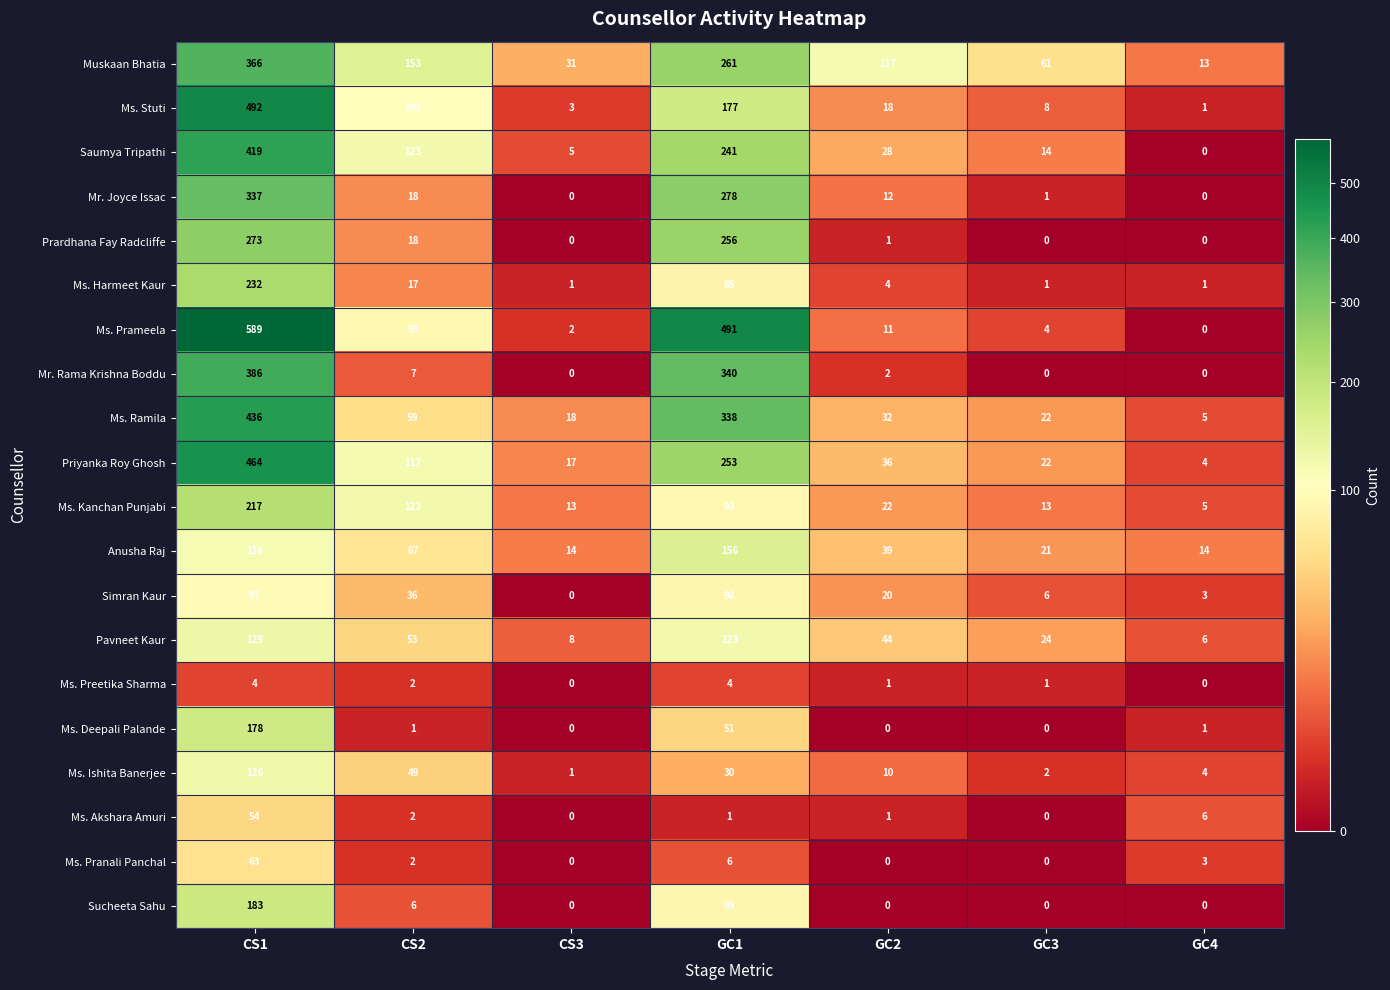

How many series are shown in this chart?

20